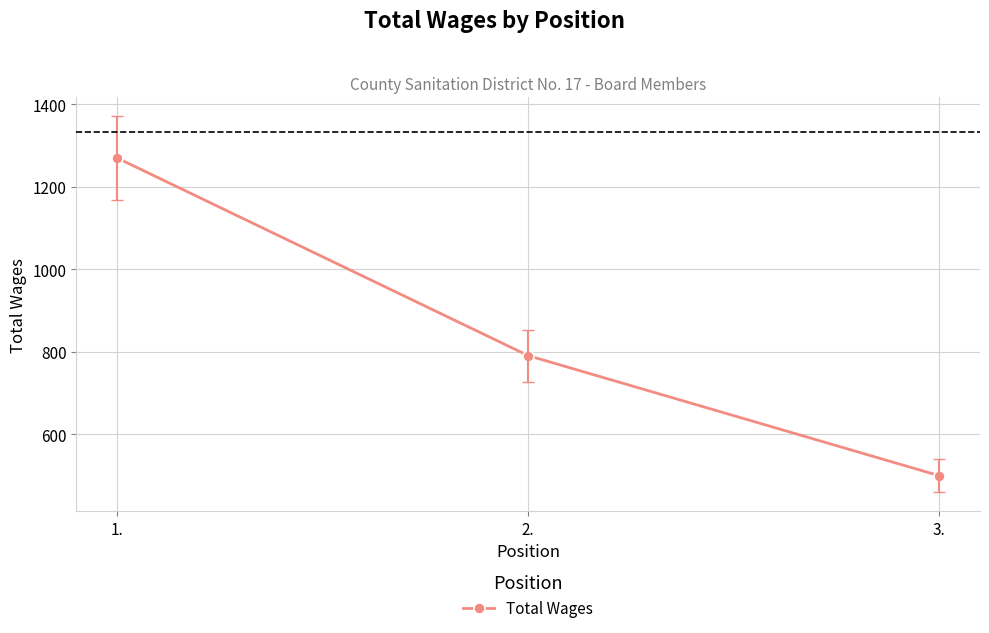

Reading left to right, extract all data points from this chart.

1270	791	500